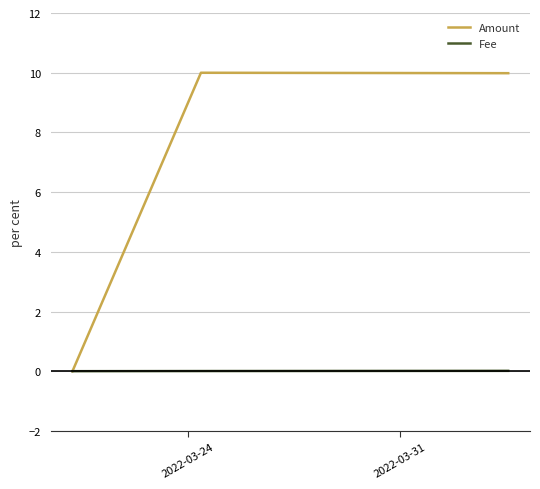

What is the maximum value shown in the chart?

10.0